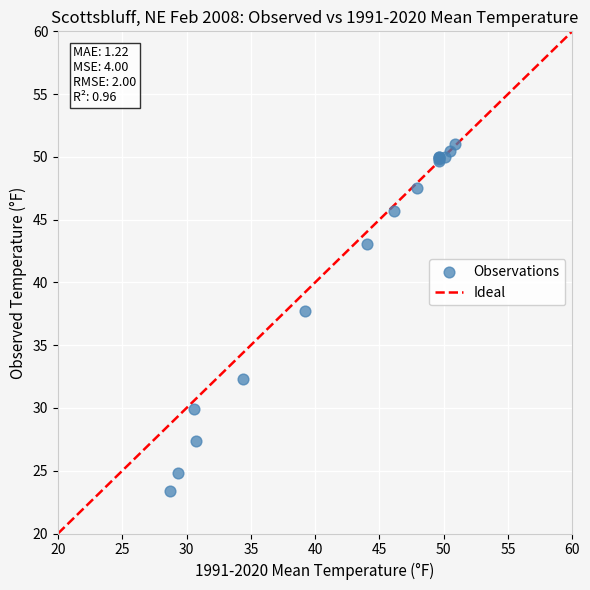

What Y value in the scatter plot is closest to 37?

37.7